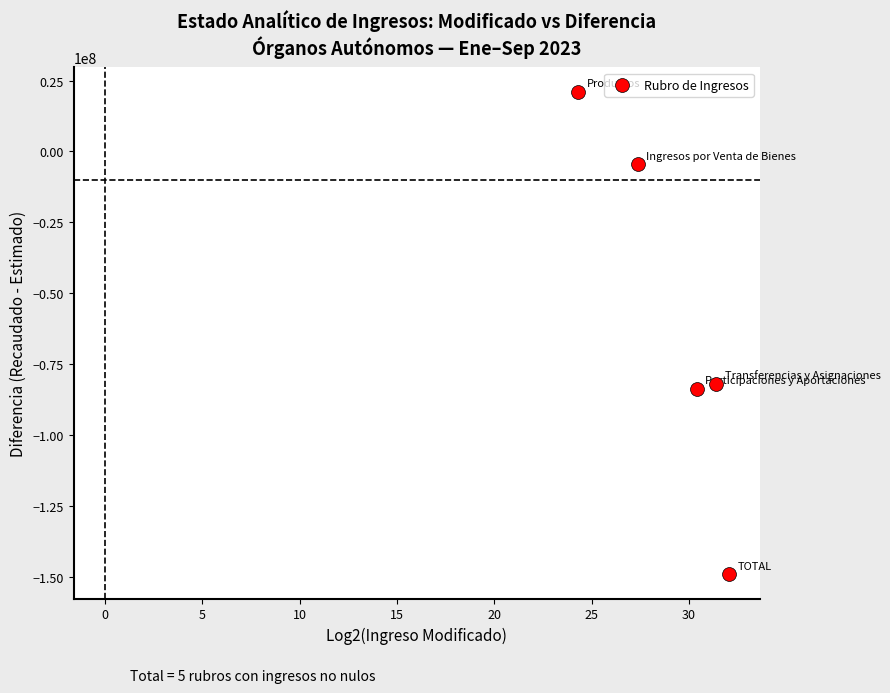

What is the range of X values (max minus min)?

7.7